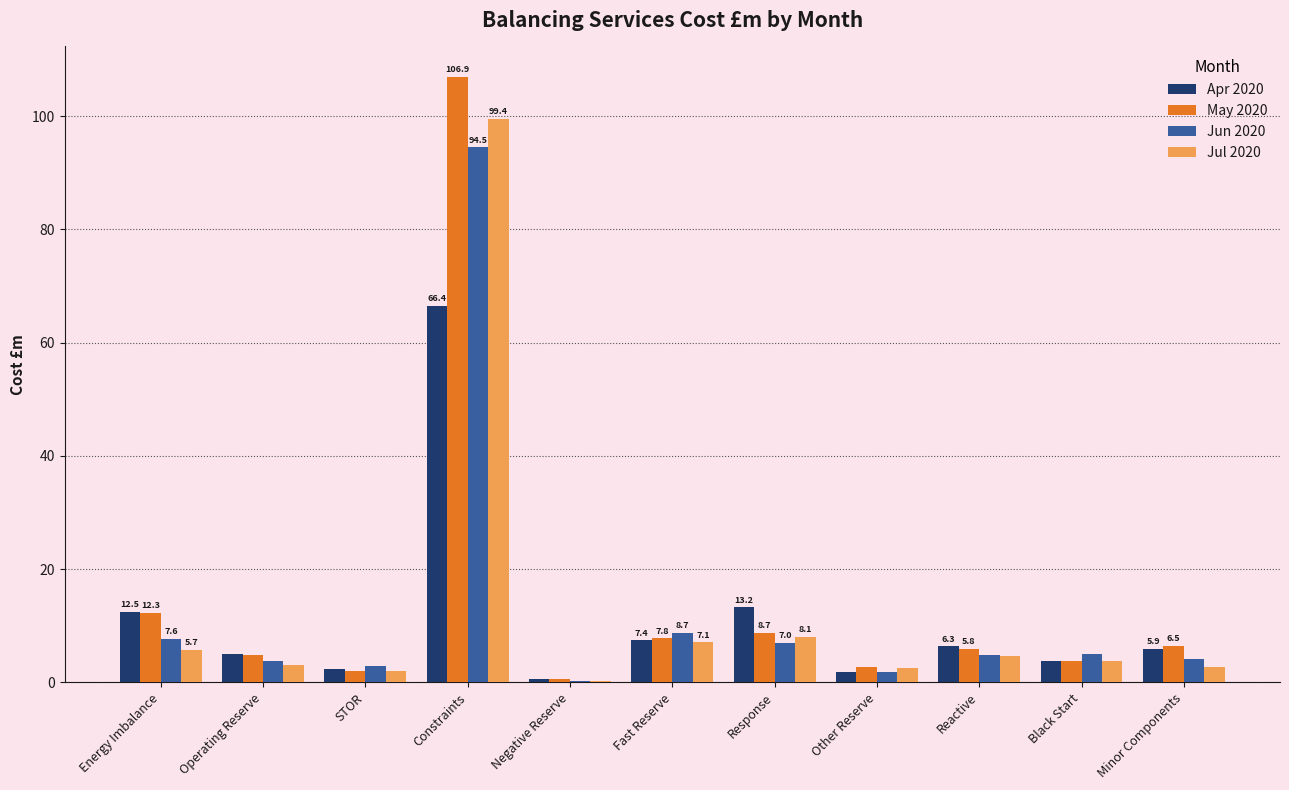

The Apr 2020 series shows 111.9 at Constraints. True or false?

False